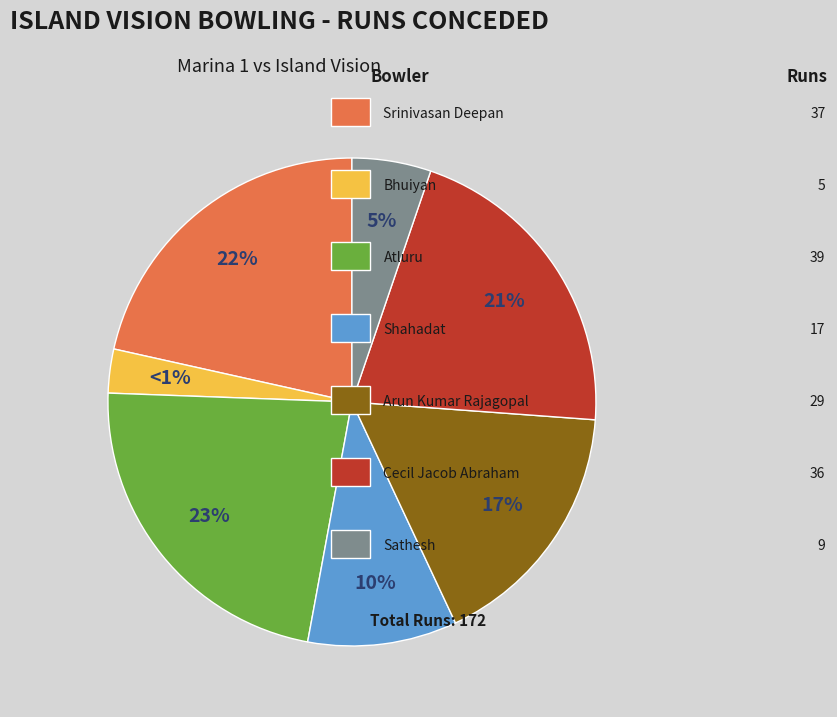

Rank the categories by value from lowest to highest.

Bhuiyan, Sathesh, Shahadat, Arun Kumar Rajagopal, Cecil Jacob Abraham, Srinivasan Deepan Skaravarthy, Atluru